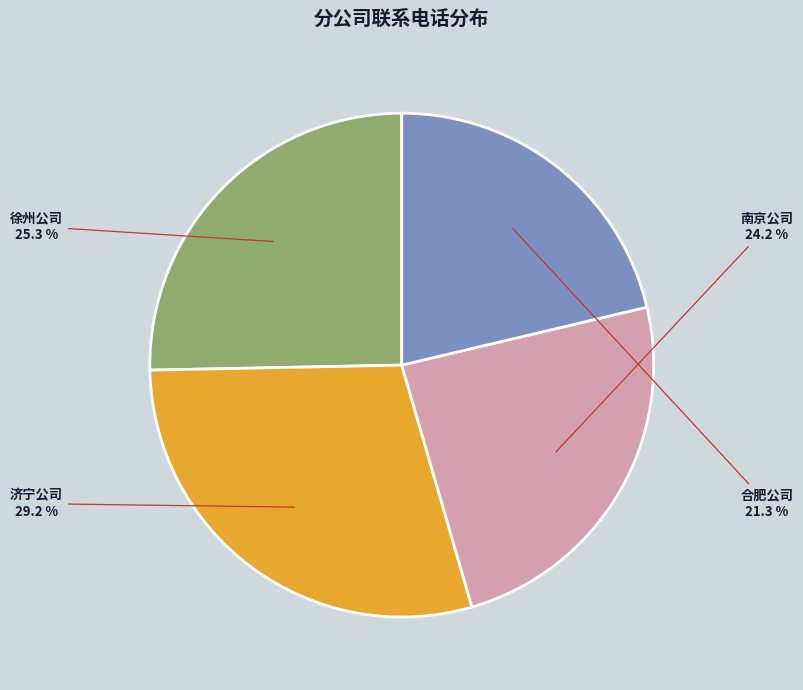

Approximately how many times larger is the value at 济宁公司 compared to 合肥公司?

1.4